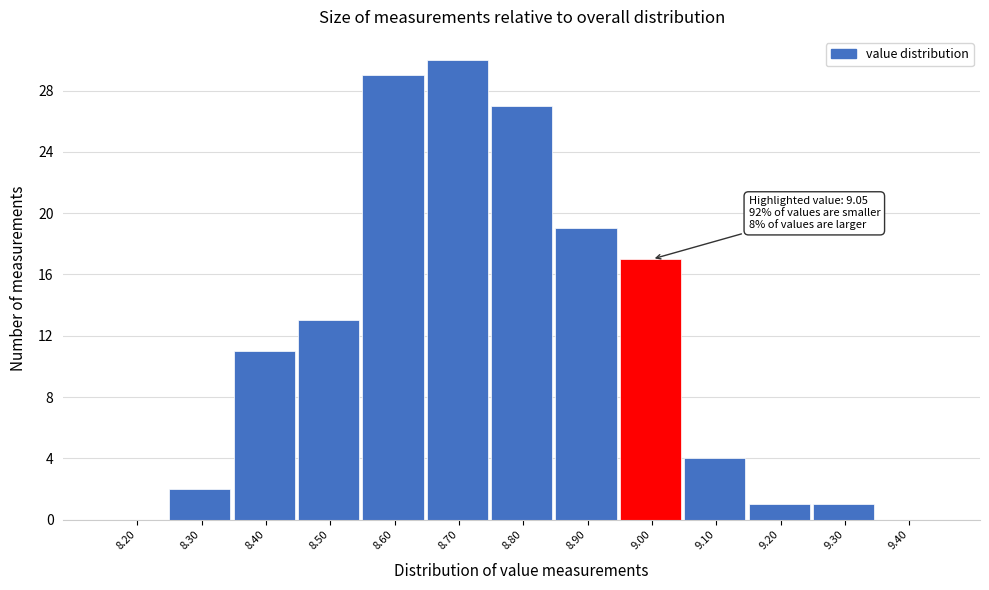

Reading left to right, what are all the values shown in this chart?

8.20=0	8.30=2	8.40=11	8.50=13	8.60=29	8.70=30	8.80=27	8.90=19	9.00=17	9.10=4	9.20=1	9.30=1	9.40=0